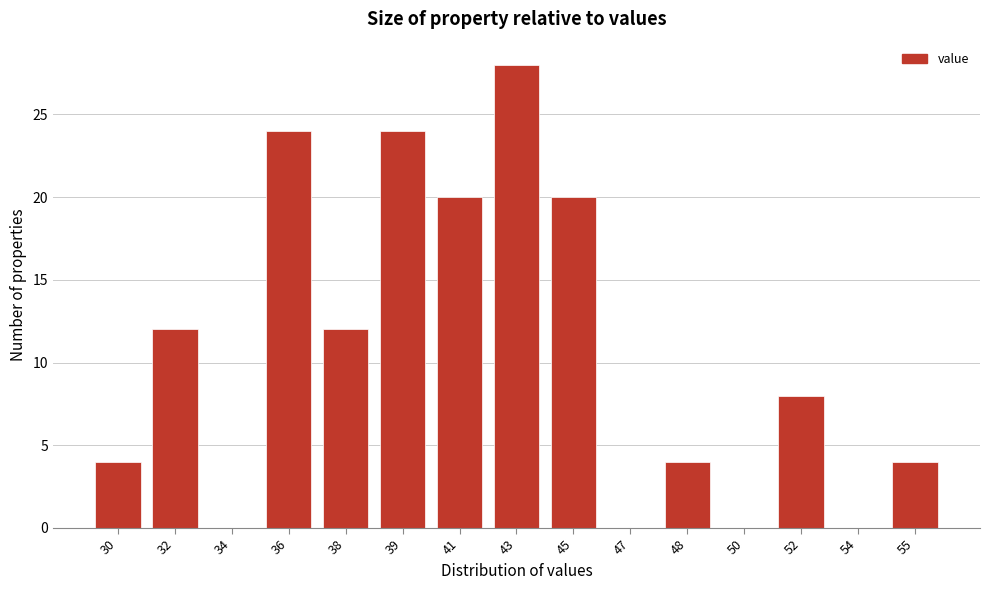

Reading left to right, what are all the values shown in this chart?

30=4	32=12	34=0	36=24	38=12	39=24	41=20	43=28	45=20	47=0	48=4	50=0	52=8	54=0	55=4